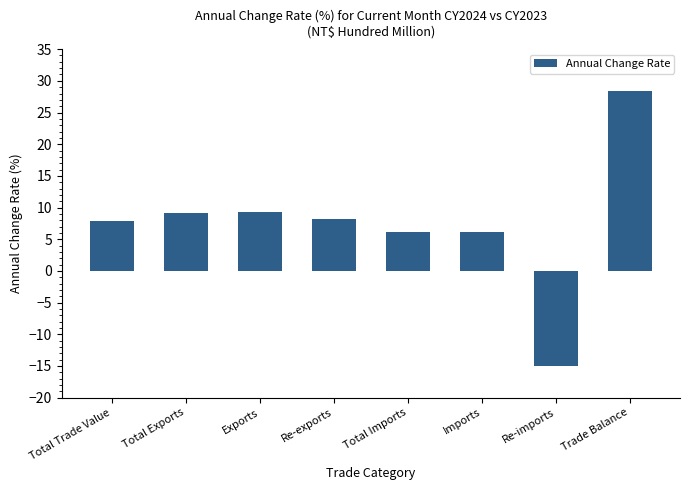

What is the average value?

7.5